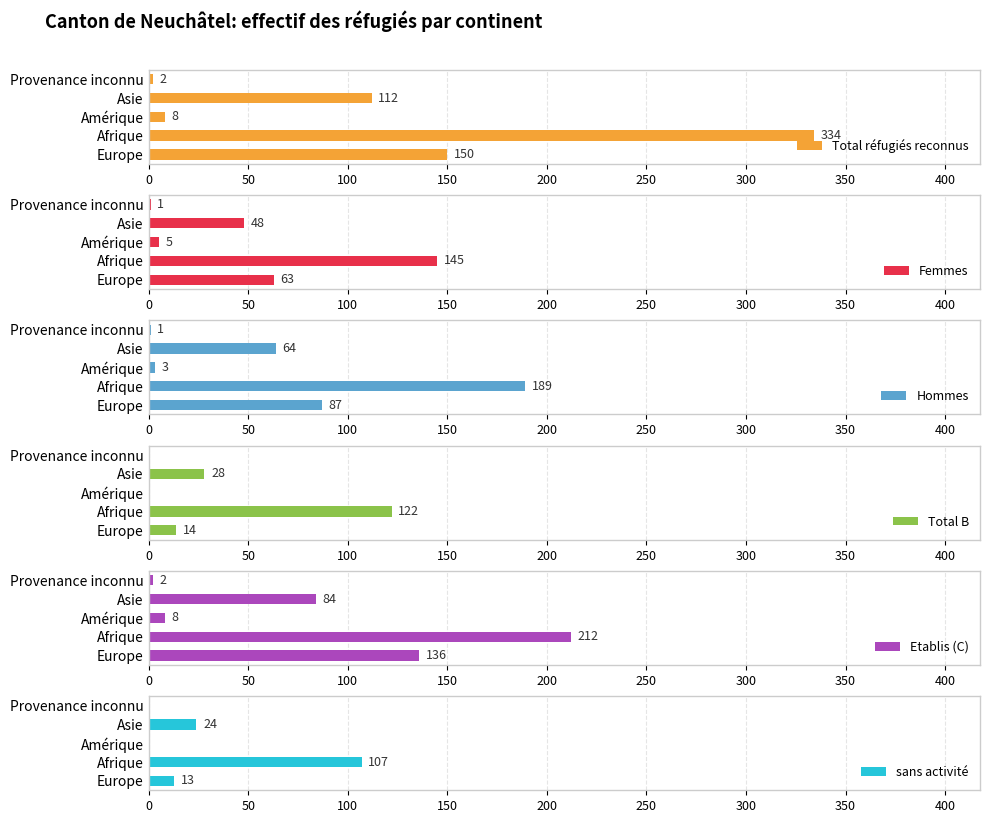

At which label does Total réfugiés reconnus reach its peak?

Afrique